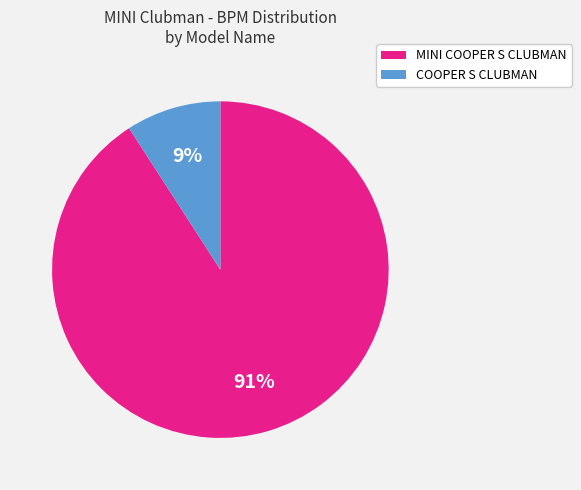

To the nearest percent, what percentage of the pie is COOPER S CLUBMAN?

9%